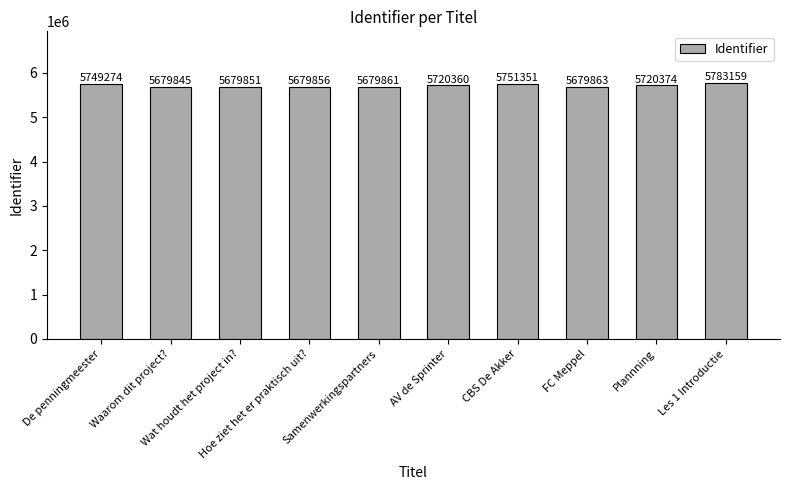

What is the value of the 8th bar from the left?

5679863